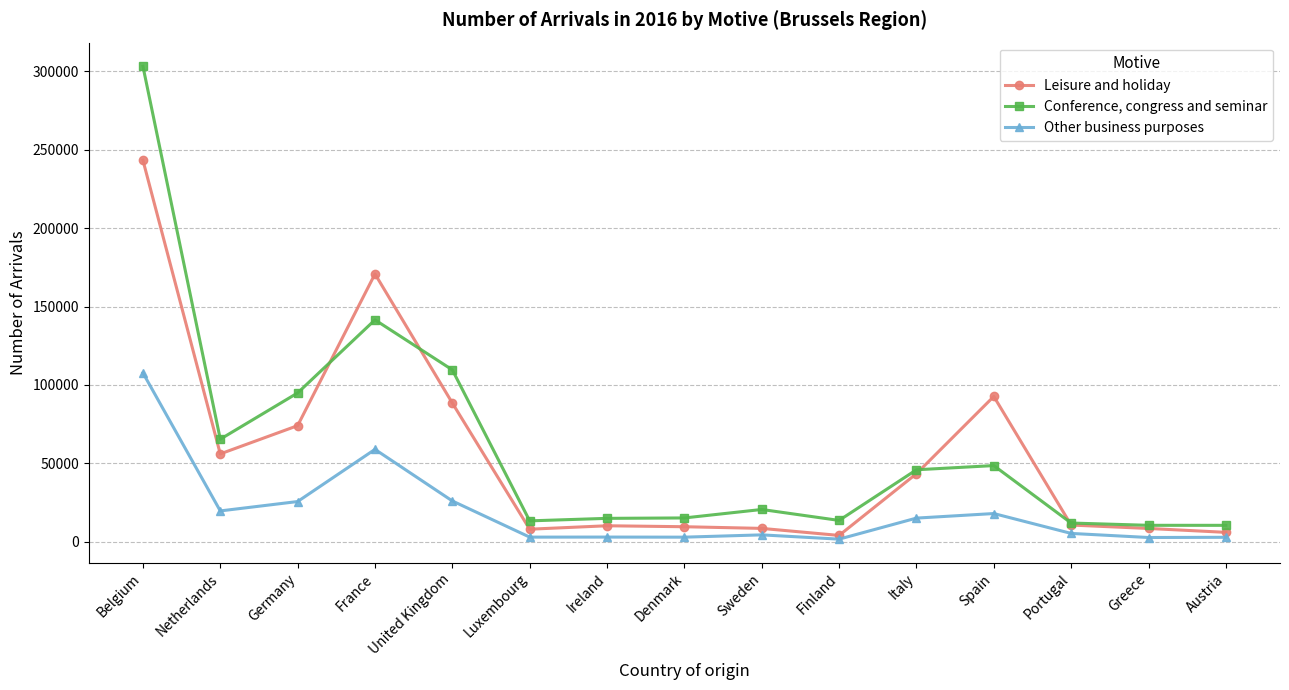

Between United Kingdom and Luxembourg, which series saw the biggest shift?

Conference, congress and seminar